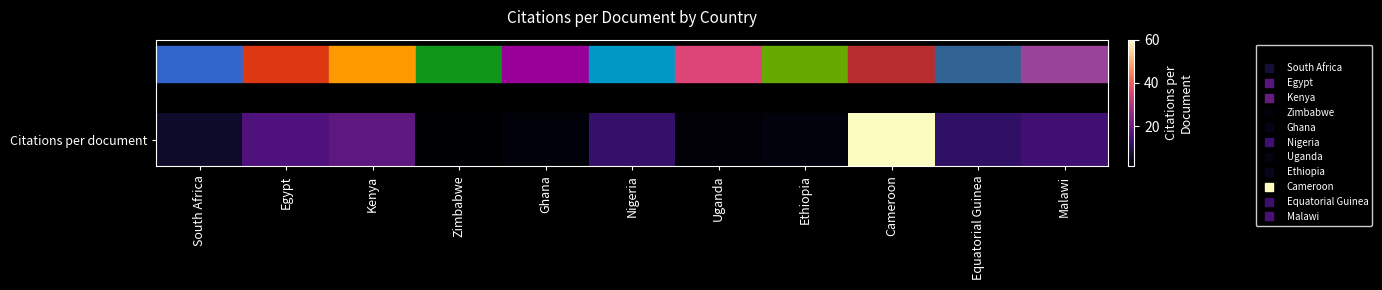

What is the greatest value displayed?

60.0